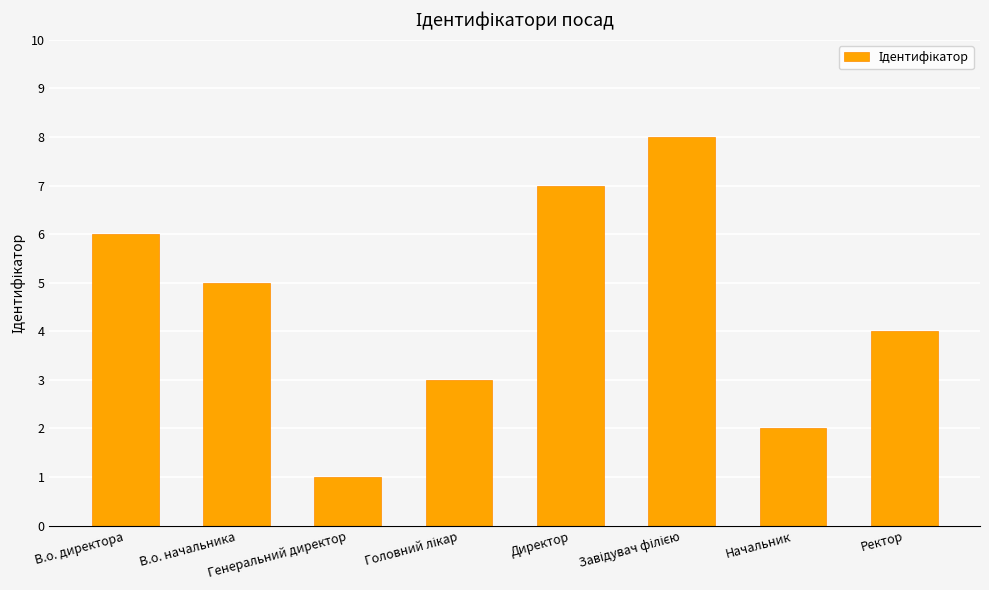

What is the greatest value displayed?

8